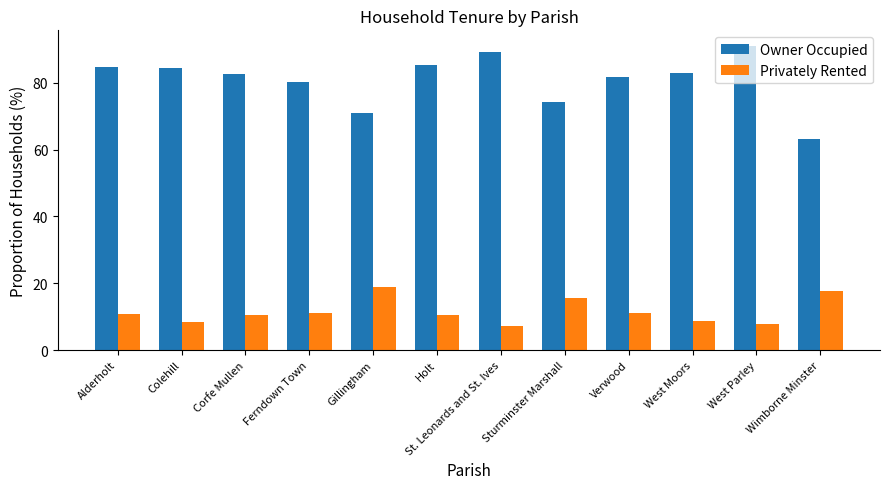

Is it true that Owner Occupied equals 18.7 at Sturminster Marshall?

False